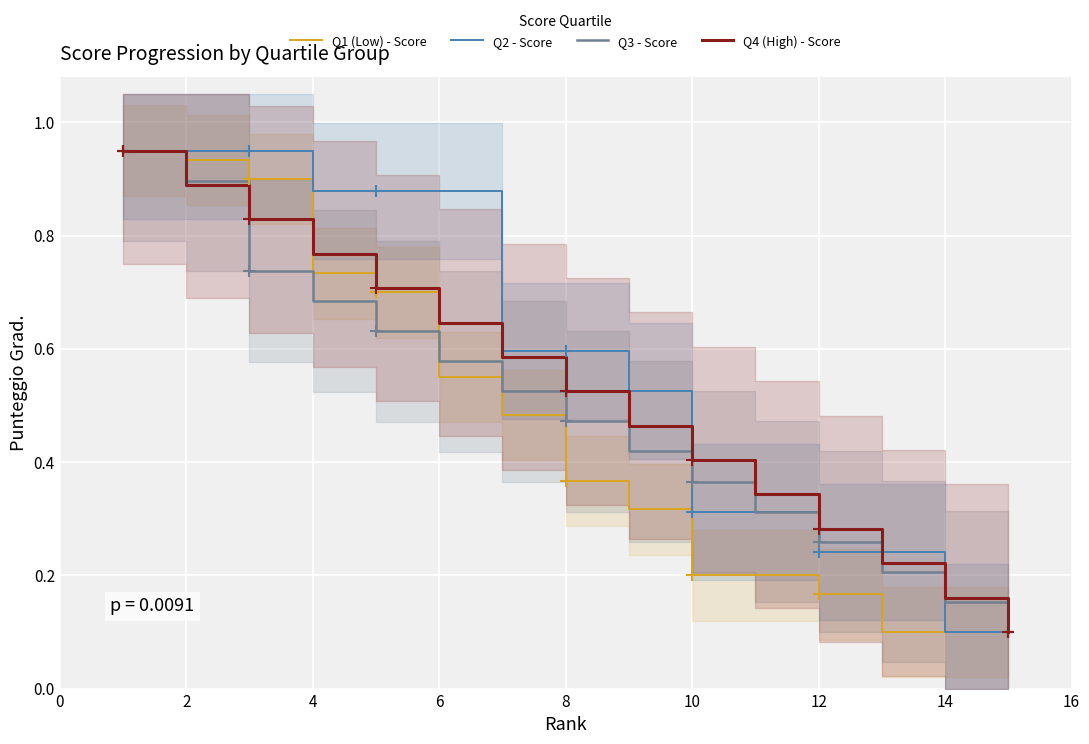

Rank the series at 0 from lowest to highest value.

Q1 (Low) - Score, Q2 - Score, Q3 - Score, Q4 (High) - Score